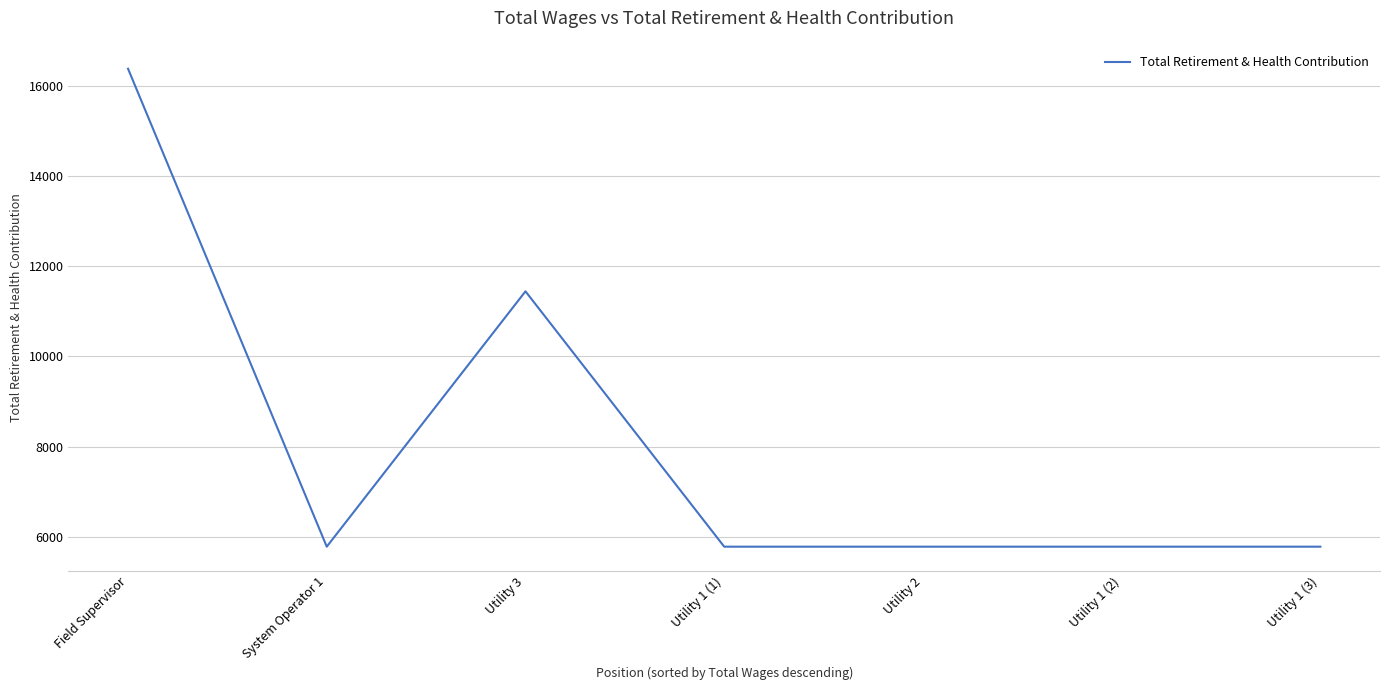

Reading left to right, what are all the values shown in this chart?

Field Supervisor=16373	System Operator 1=5785	Utility 3=11442	Utility 1 (1)=5785	Utility 2=5785	Utility 1 (2)=5785	Utility 1 (3)=5785